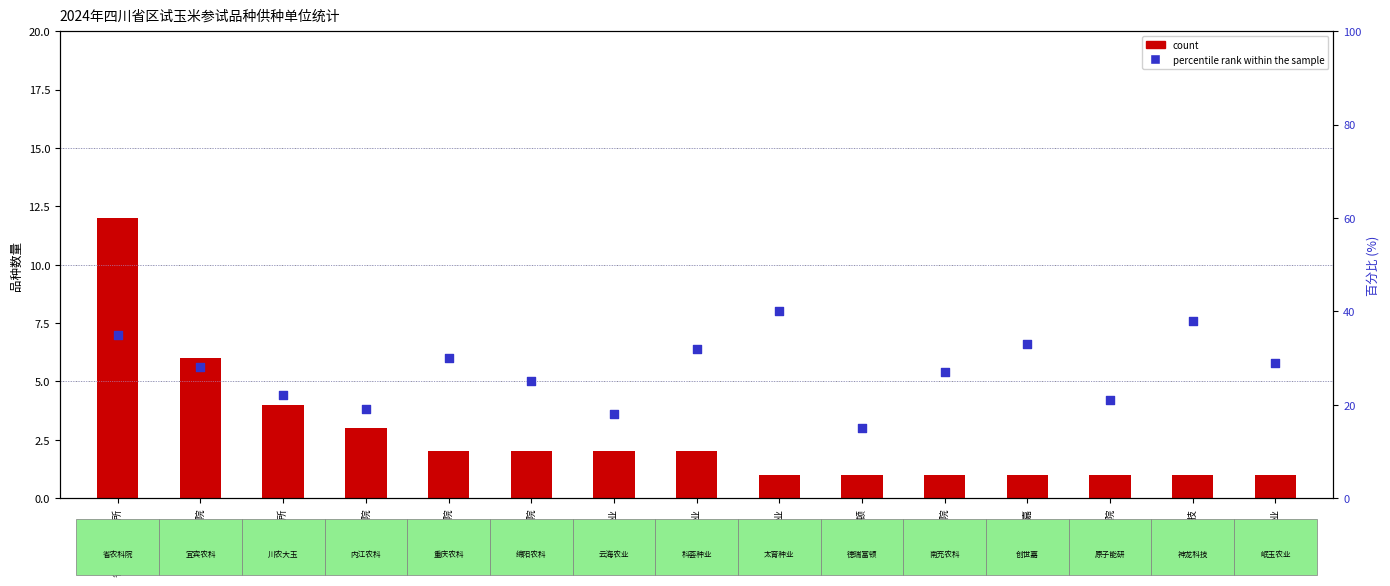

Is the value of percentile rank within the sample at 岷玉农业 greater than the value of count at 科荟种业?

Yes